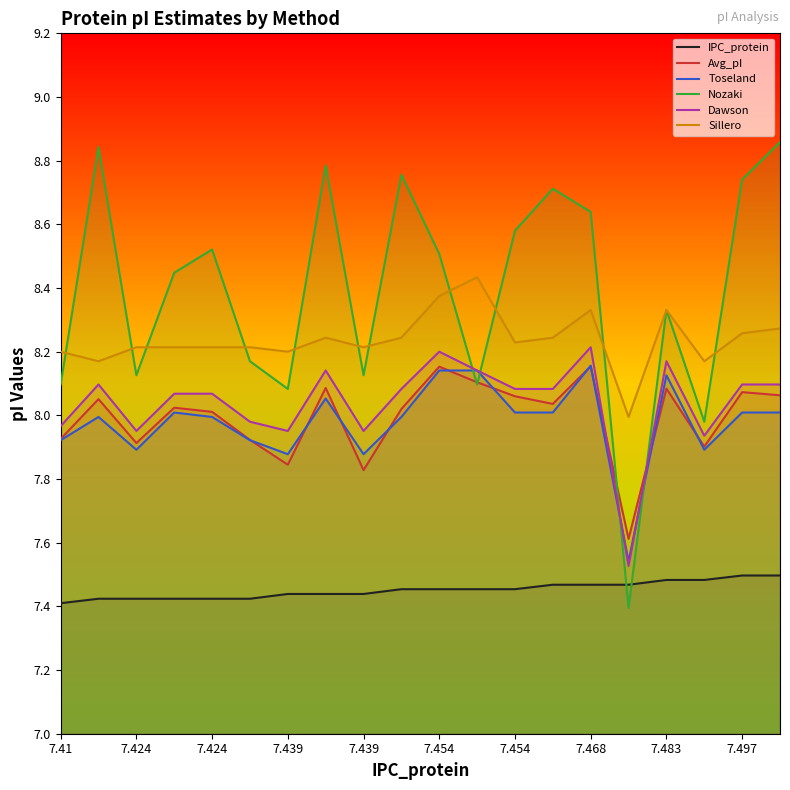

Does the chart display data point markers on the line(s)?

No